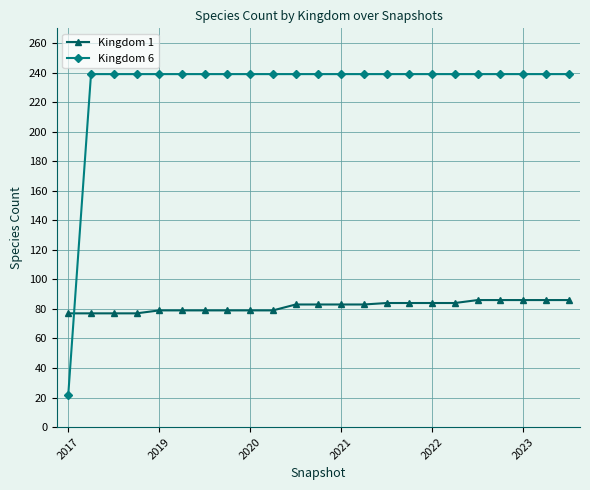

How many lines are shown in the chart?

2